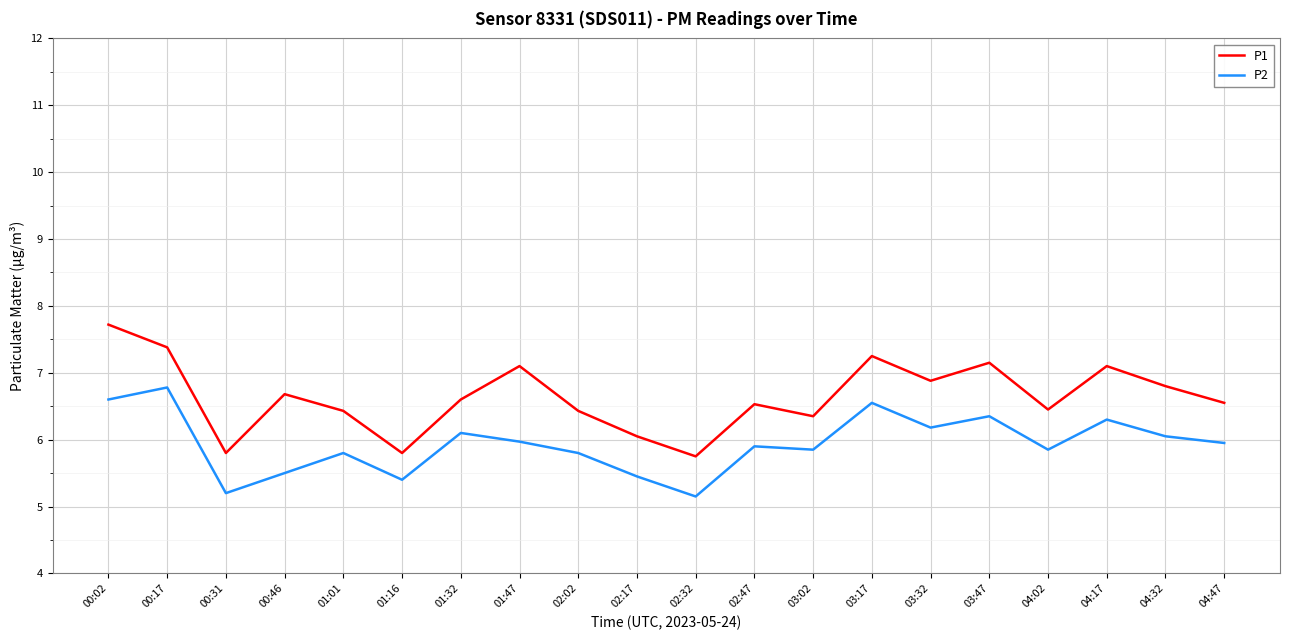

Which series has the largest range (max minus min)?

P1